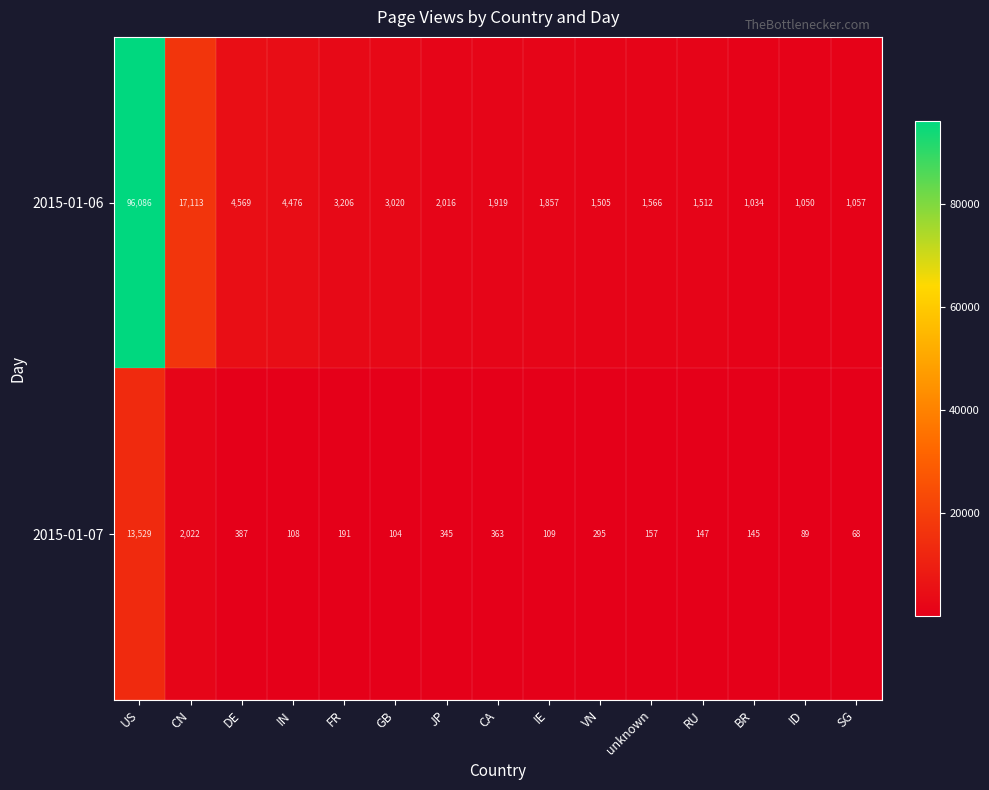

At which category is the sum across all series the highest?

US